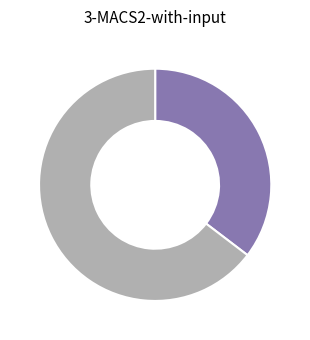

Is there a majority slice in this chart?

Yes